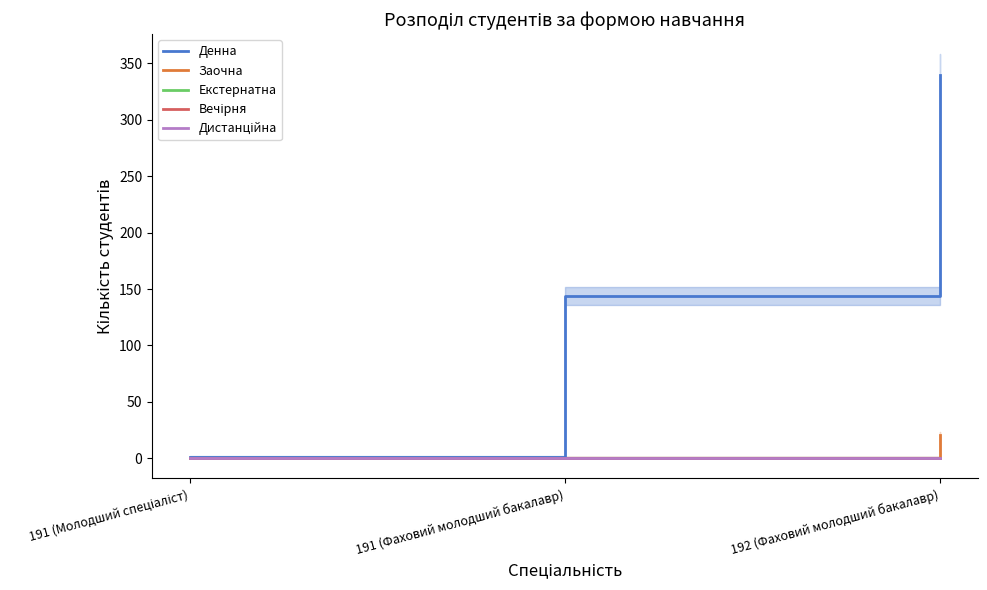

Where is Дистанційна nearest to the value 0?

191 (Молодший спеціаліст)